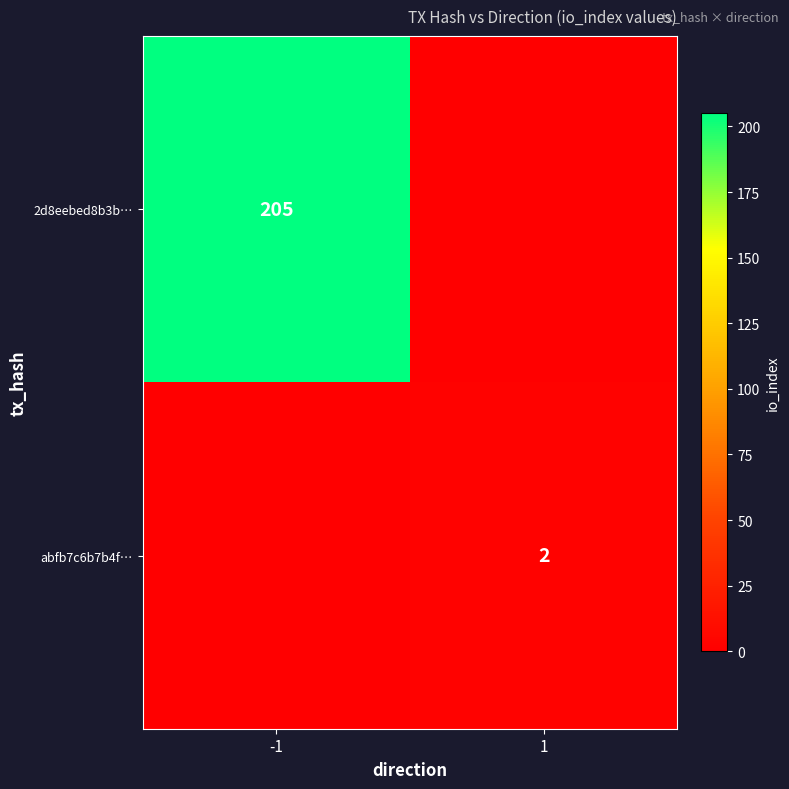

Is the value of abfb7c6b7b4f… at 1 greater than the value of 2d8eebed8b3b… at -1?

No